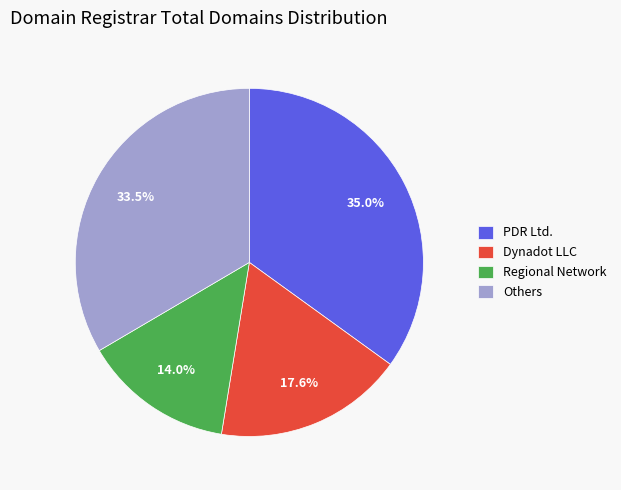

What is the ratio of the value at Regional Network to the value at PDR Ltd.?

0.4